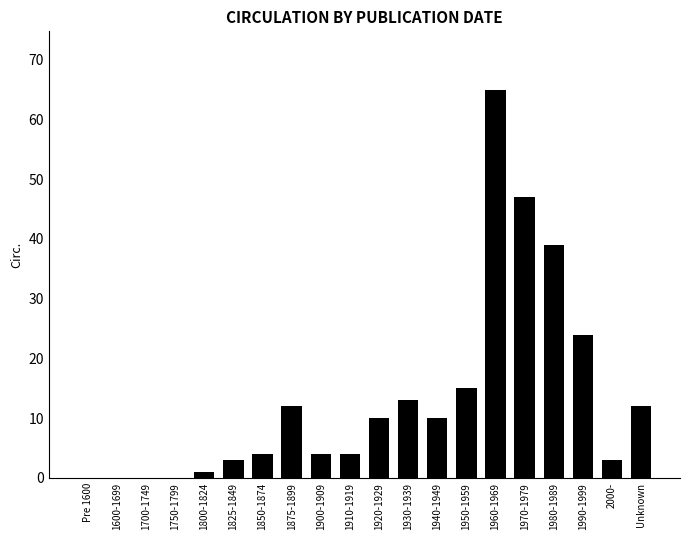

What is the sum of the values at 1940-1949 and 1970-1979?

57